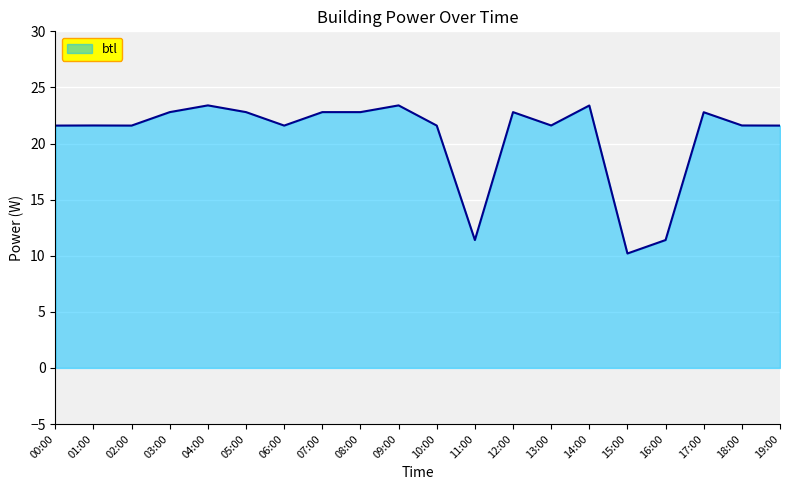

Count the number of data series in this chart.

1